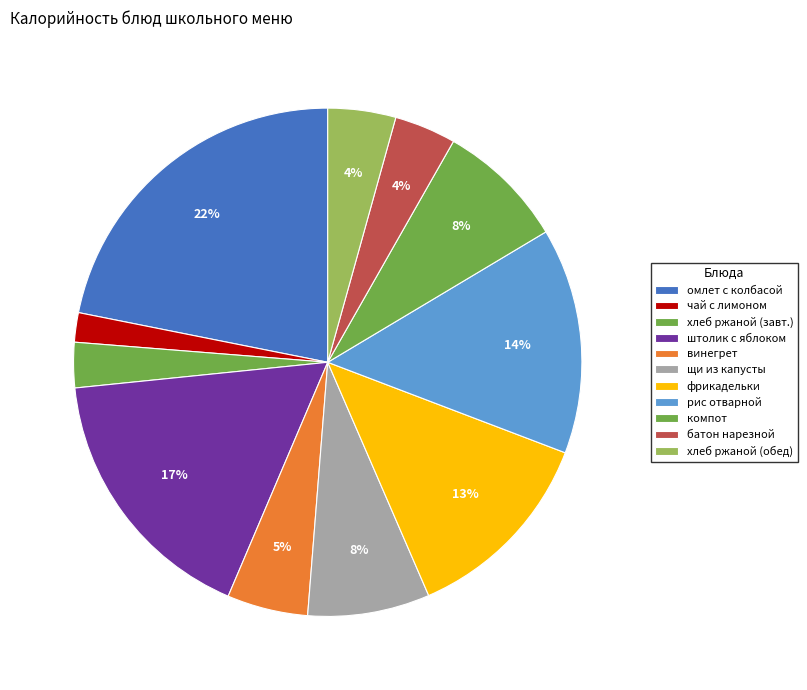

To the nearest percent, what portion does рис отварной represent?

14%